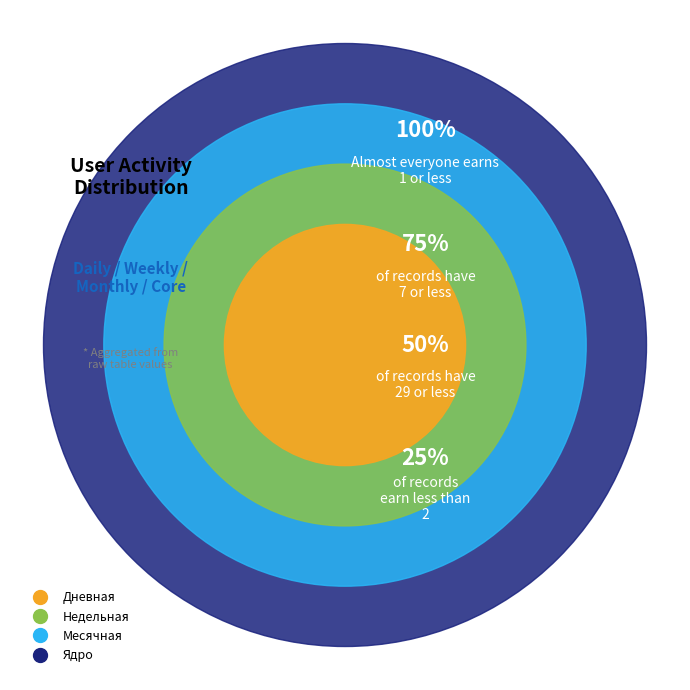

Combined, do Недельная and Месячная account for over 50%?

No